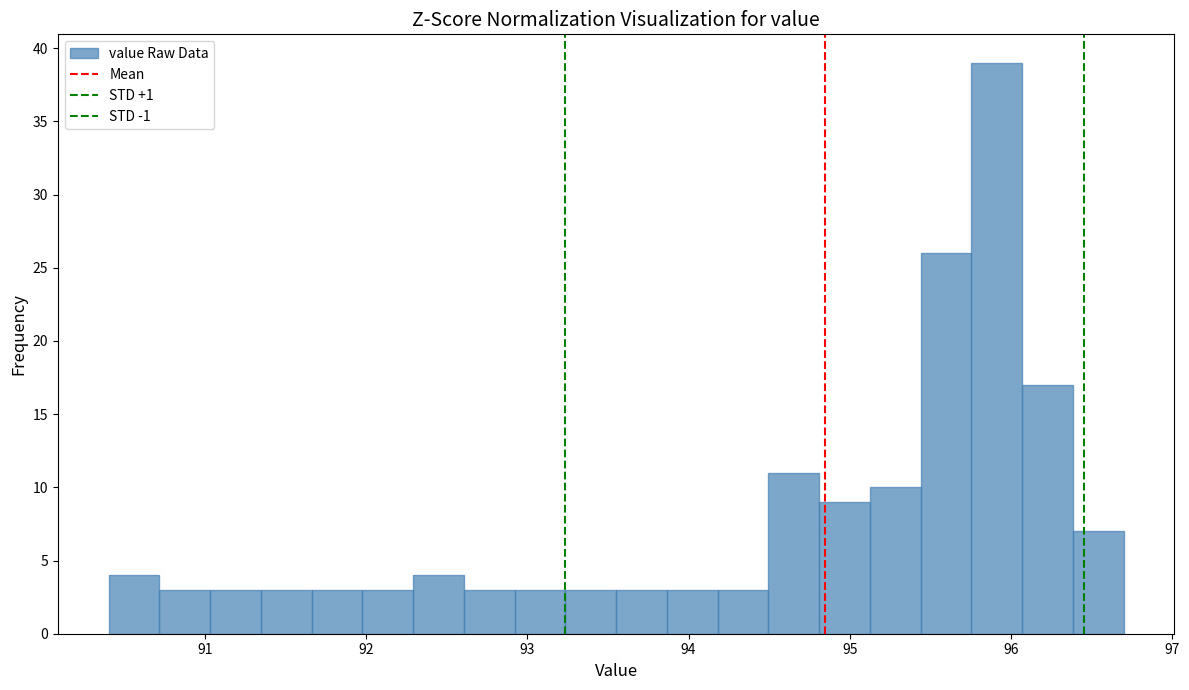

Read against the x-axis, roughly where is the centre of the tallest bar?

95.9